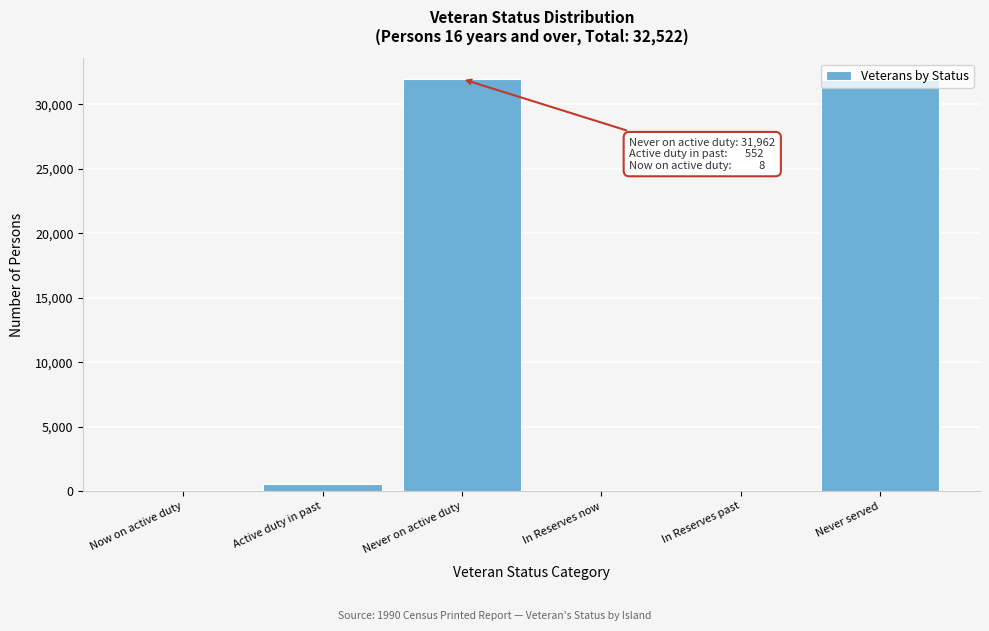

Between Active duty in past and Never on active duty, which is larger?

Never on active duty